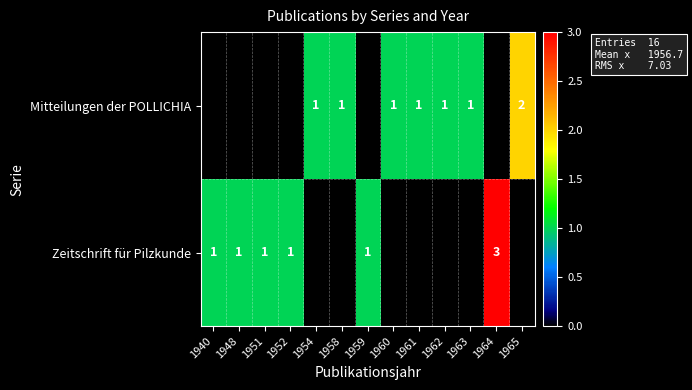

What is the difference between the maximum and minimum values in the row_1 series?

3